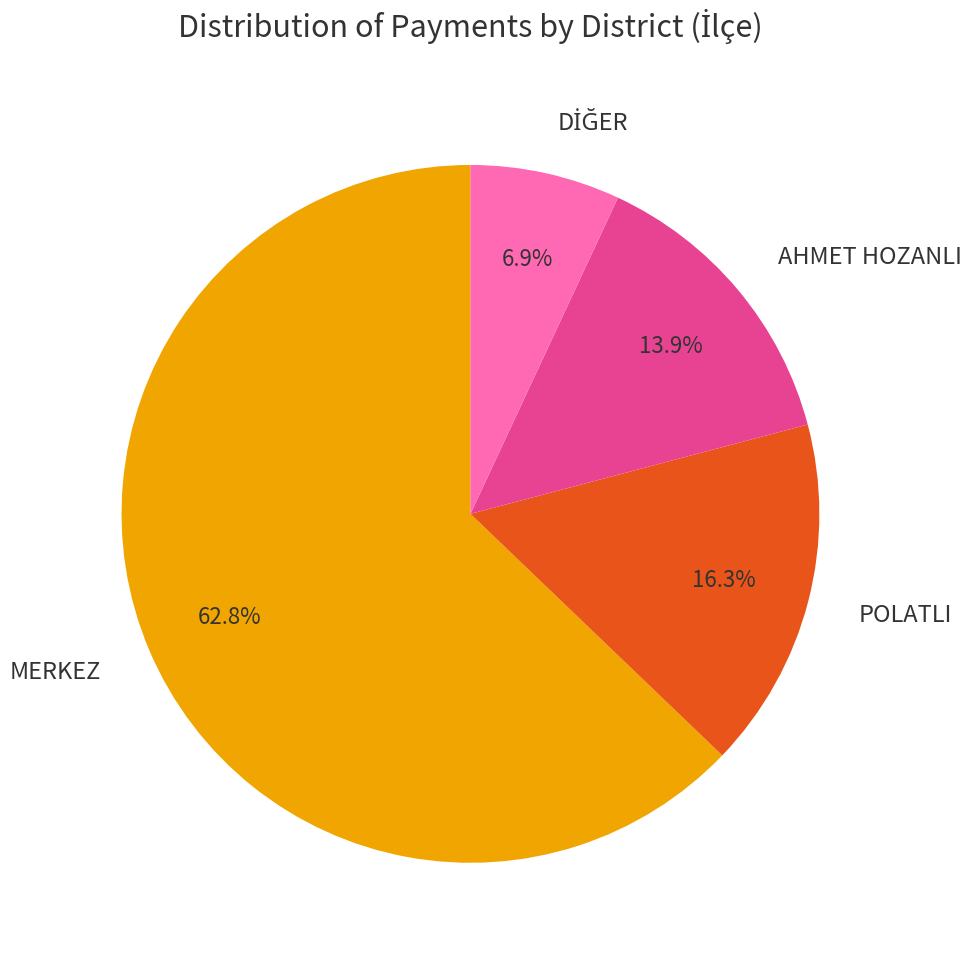

Which category has the biggest portion of the pie?

MERKEZ